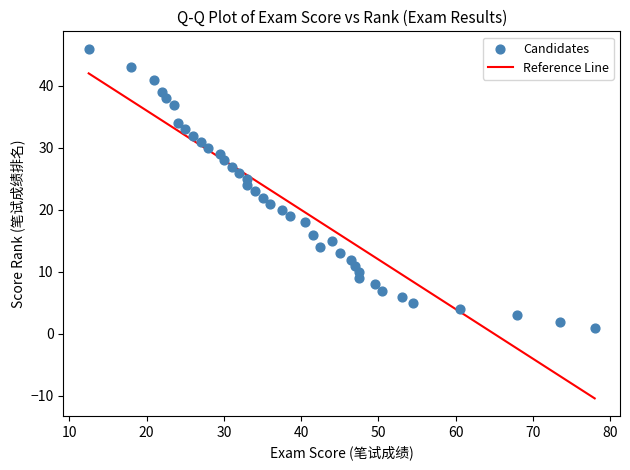

What is the range of Y values (max minus min)?

45